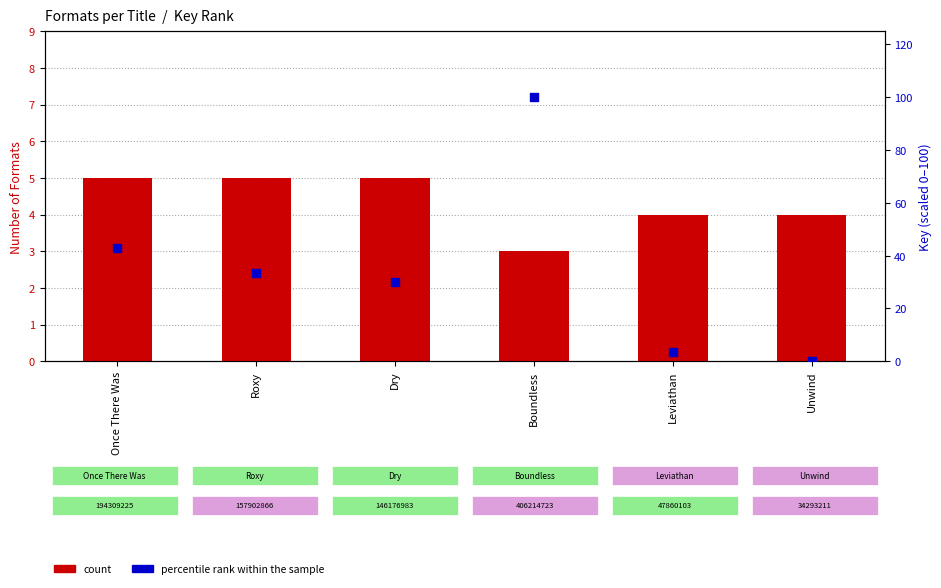

Which series has the largest total across all categories?

percentile rank within the sample